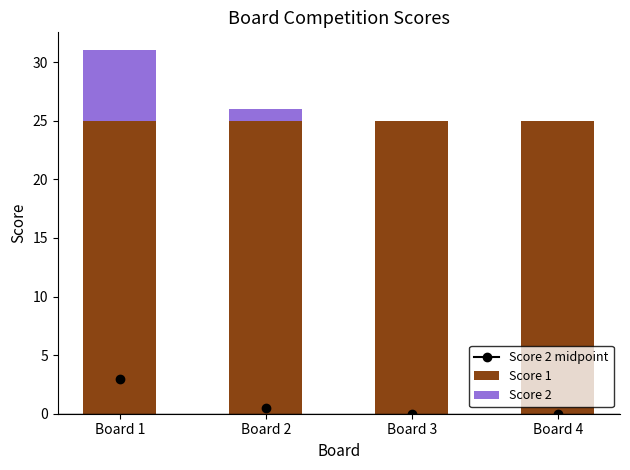

What is the sum of all Score 1 values?

100